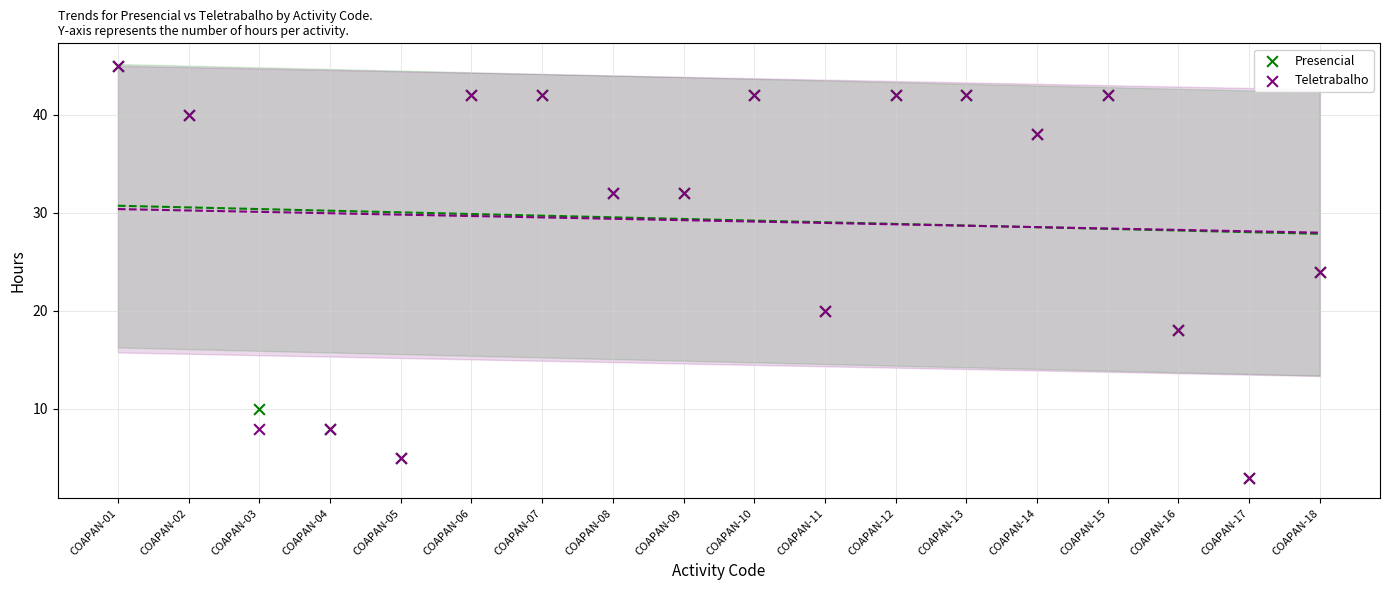

What are all the series names shown in the legend?

Presencial, Teletrabalho